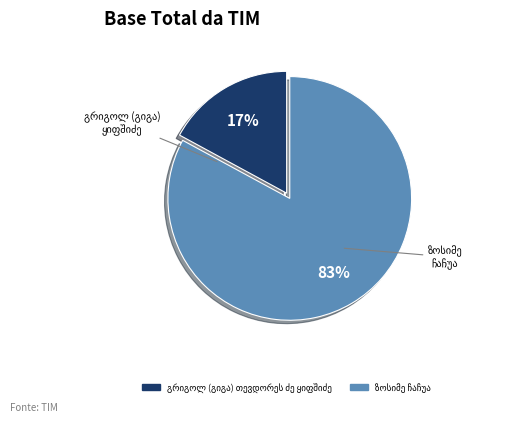

Is there a majority slice in this chart?

Yes